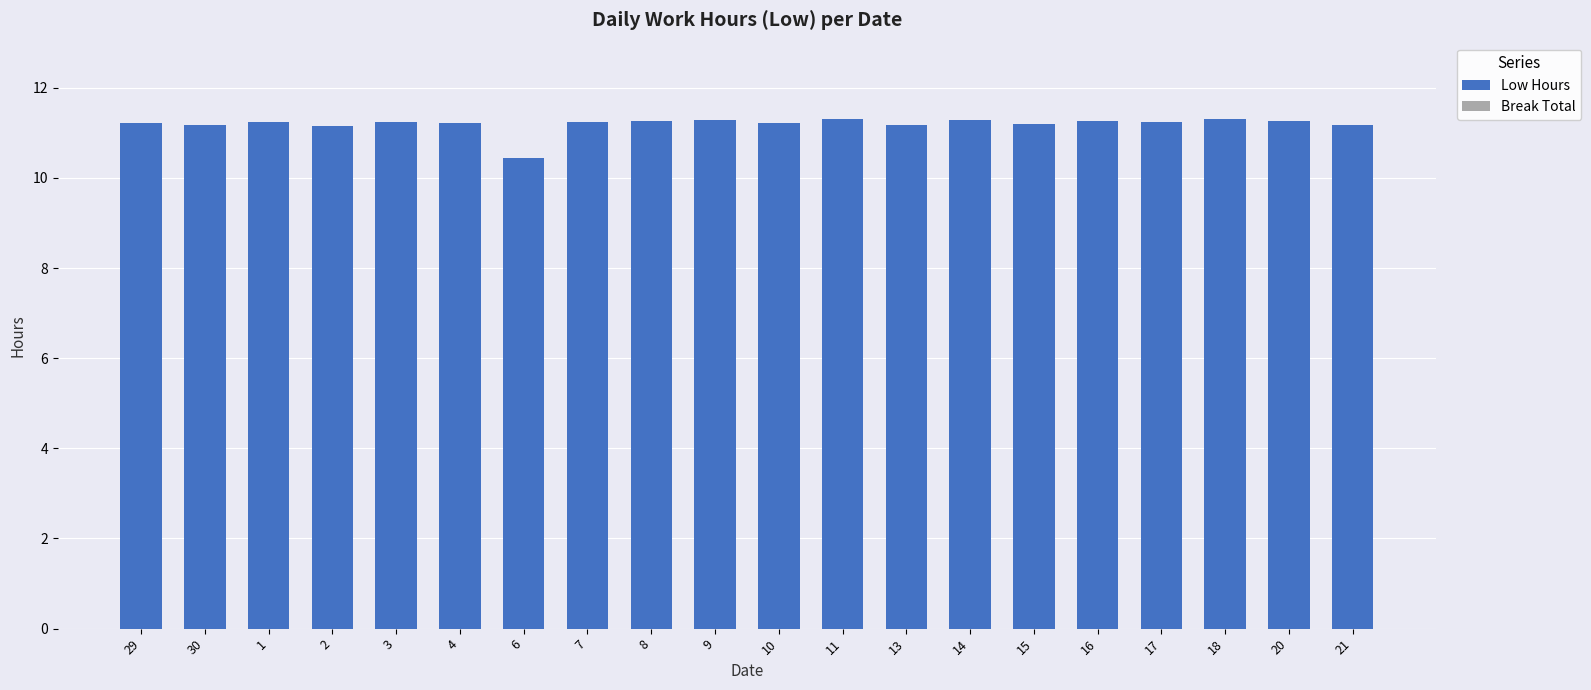

Is it true that the value at 15 is 11.2?

True